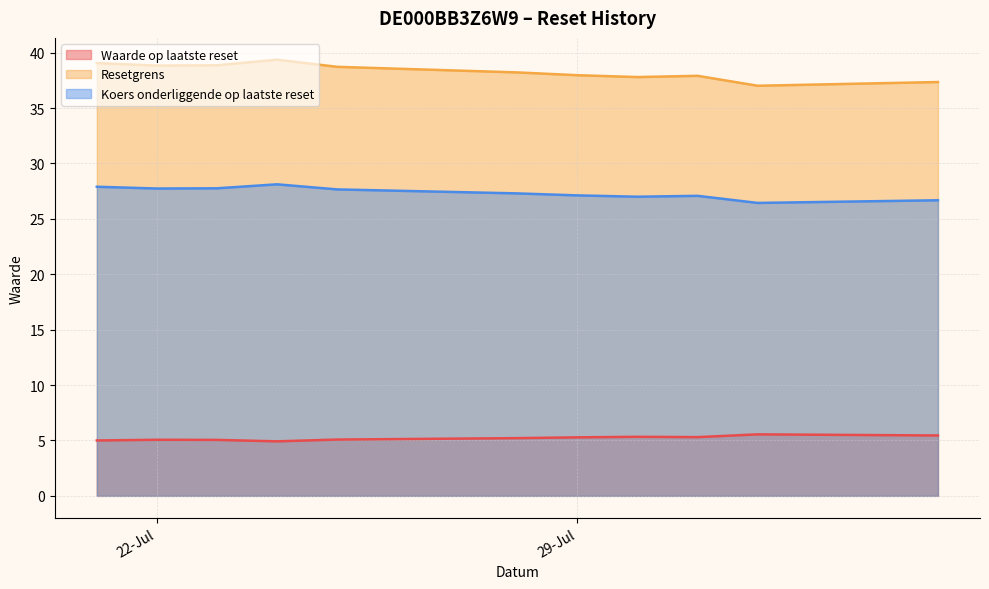

At how many categories does at least one series exceed 8?

11